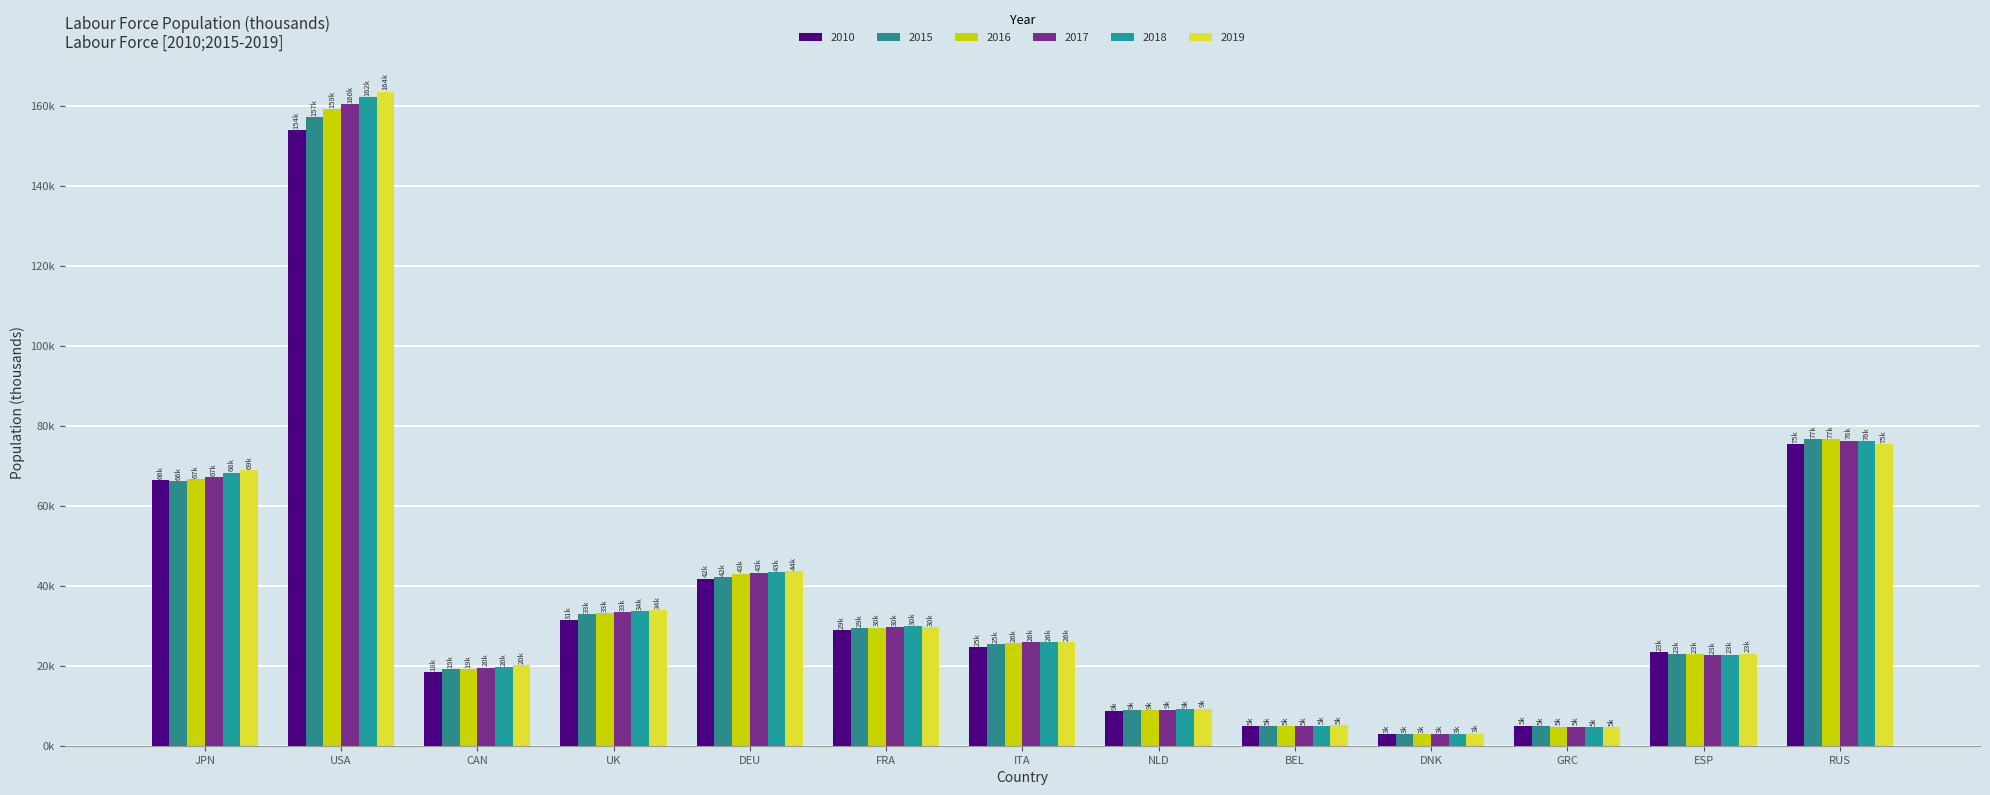

Are the bars grouped side by side (vs. stacked)?

Yes